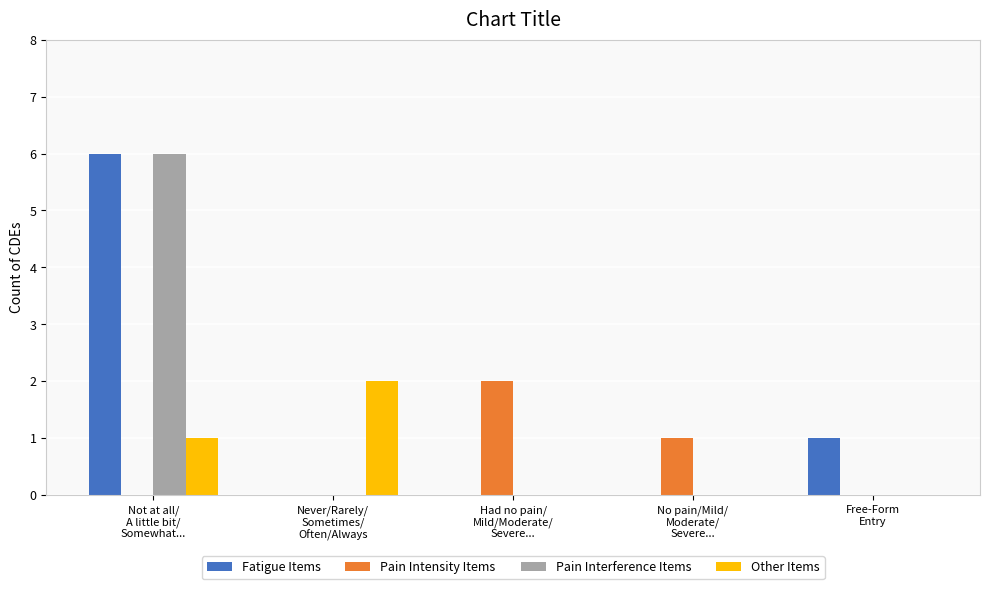

Reading right to left, what are all the values shown in this chart?

Fatigue Items: 1	0	0	0	6
Pain Intensity Items: 0	1	2	0	0
Pain Interference Items: 0	0	0	0	6
Other Items: 0	0	0	2	1